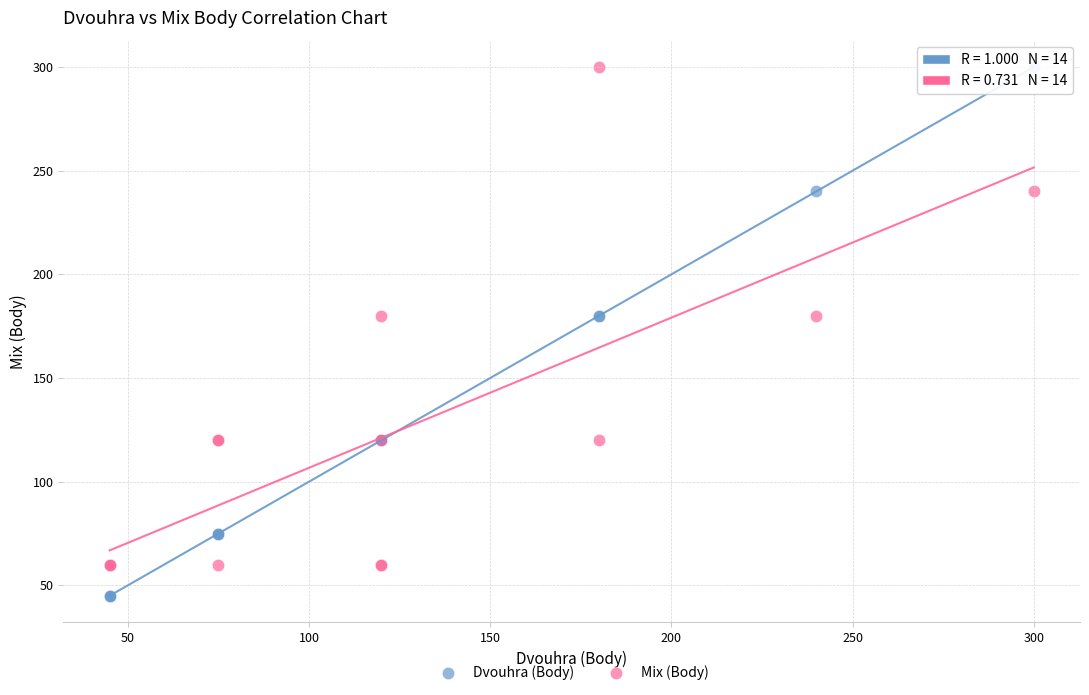

Which series has the largest Y range (max minus min)?

Dvouhra (Body)